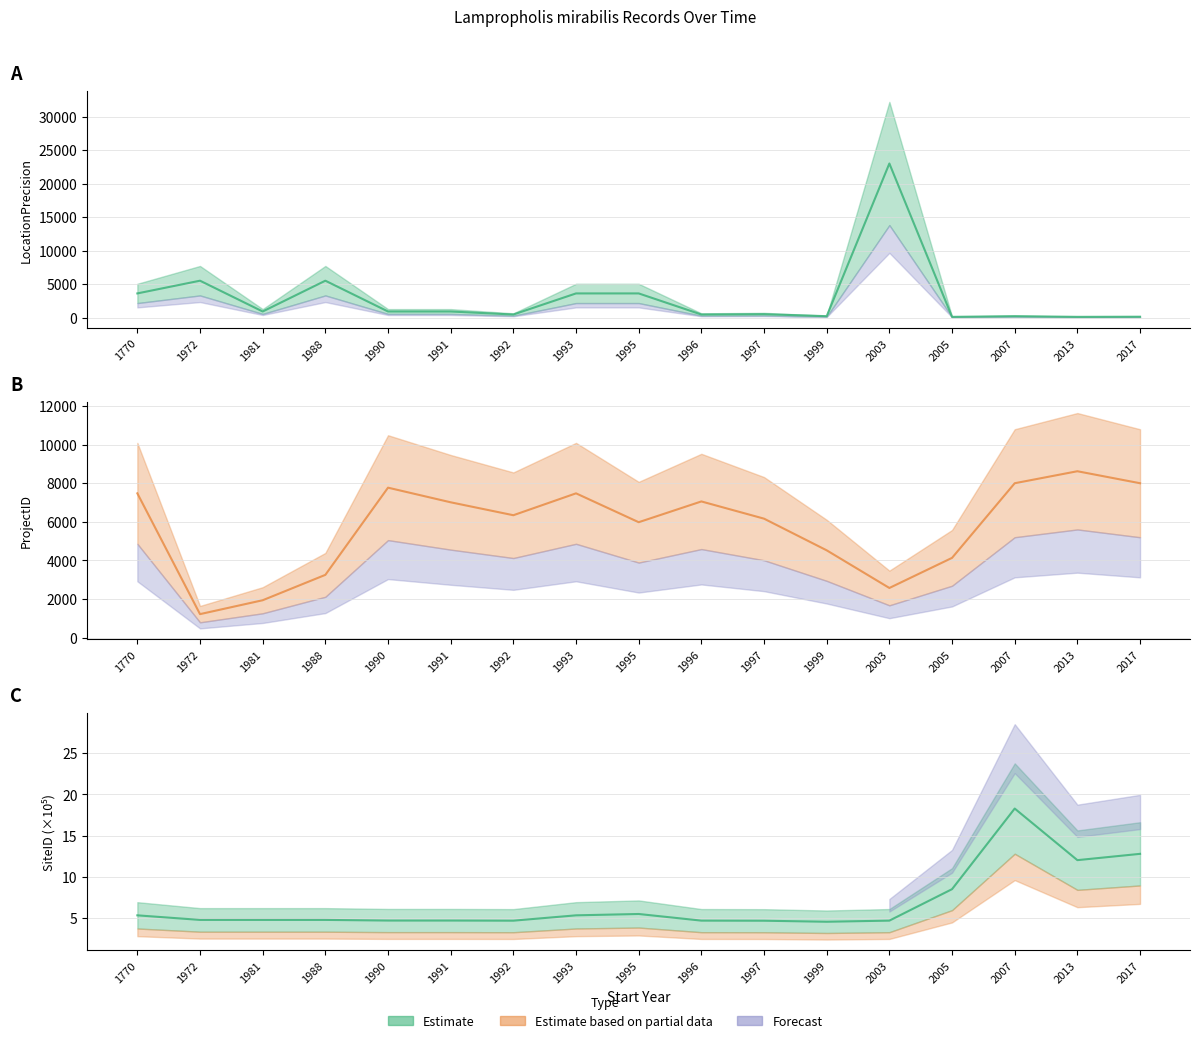

What is the difference between the maximum and minimum values in the ProjectID series?

7409.0